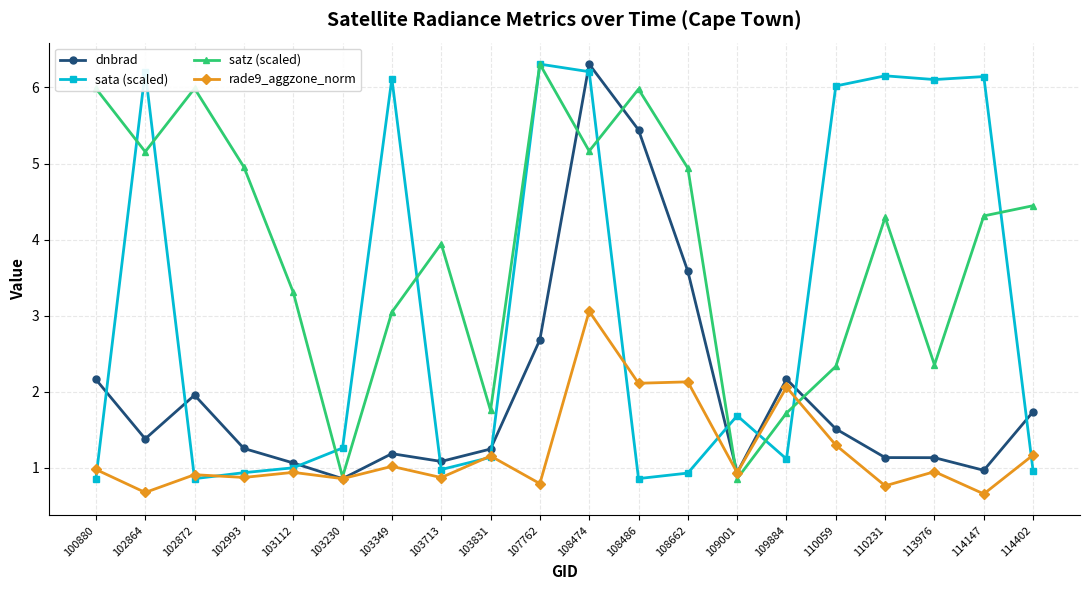

Is this an area chart (filled region under the line)?

No